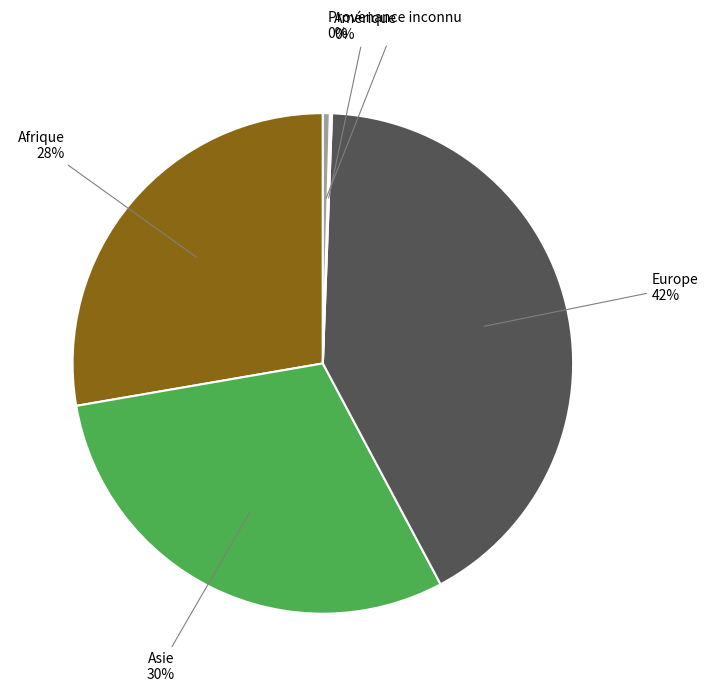

To the nearest percent, what is the average slice percentage?

20%